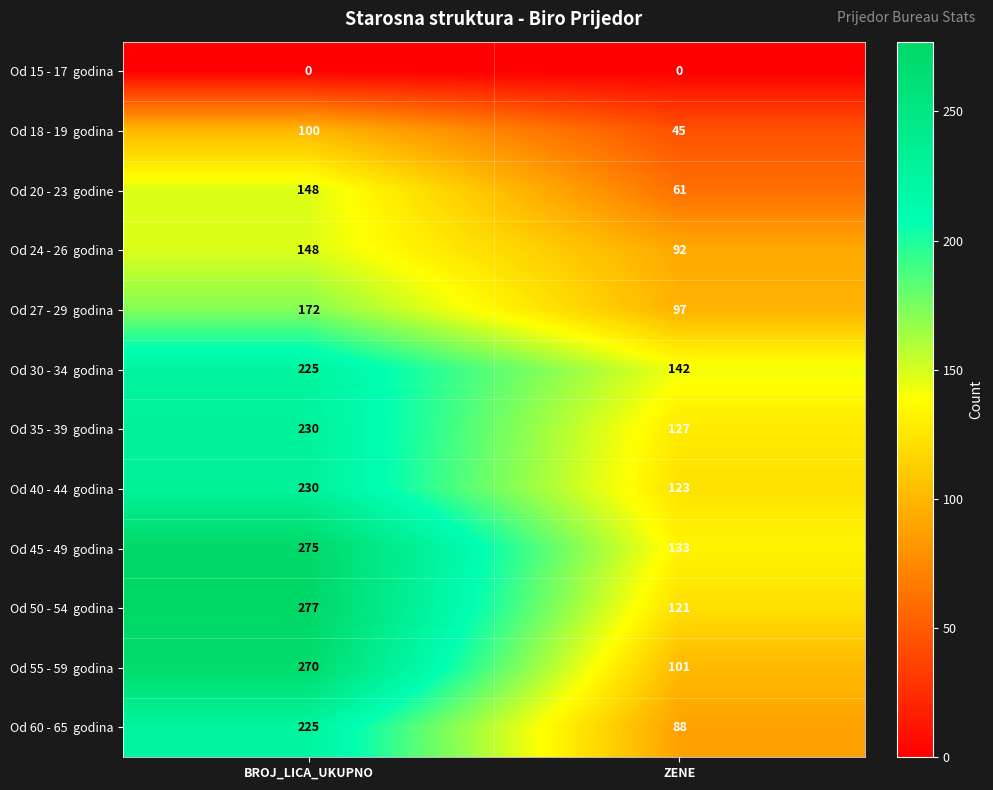

What is the total value across all series at BROJ_LICA_UKUPNO?

2300